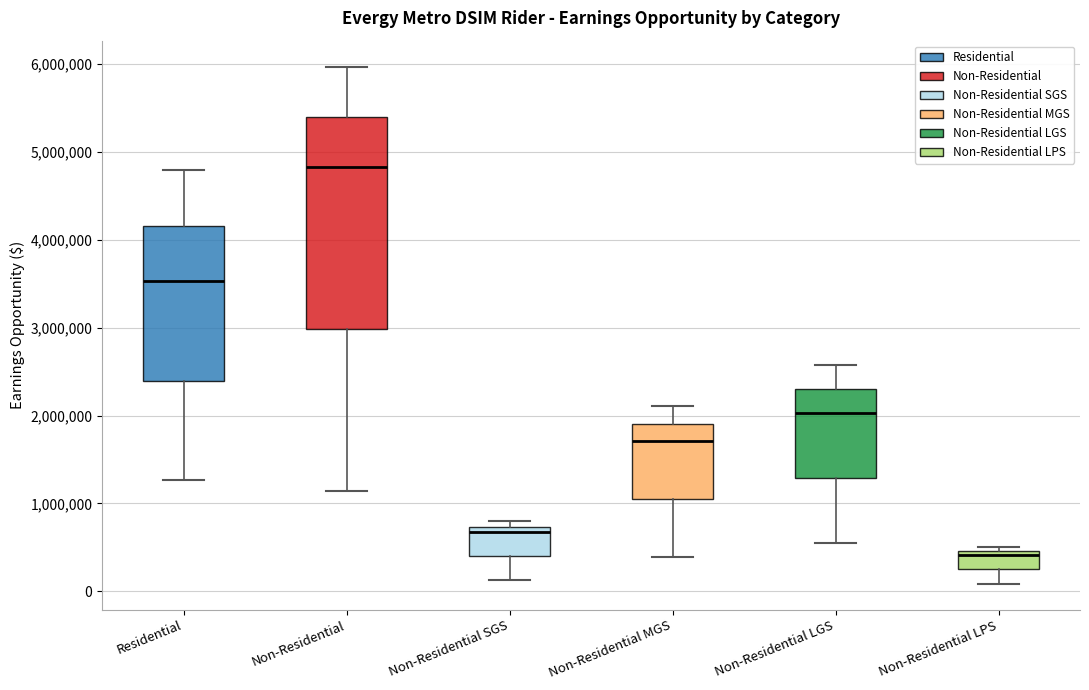

Reading left to right, read every box against the y-axis: the position of its median line, the range the box covers, and the ends of its whiskers. The values are not printed on the chart, so give them approximately, as read against the axis.

Residential: median 3500000, box 2400000 to 4200000, whiskers 1300000 to 4800000
Non-Residential: median 4800000, box 3000000 to 5400000, whiskers 1100000 to 6000000
Non-Residential SGS: median 700000 (just below the box's upper edge), box 400000 to 700000, whiskers 100000 to 800000
Non-Residential MGS: median 1700000, box 1100000 to 1900000, whiskers 400000 to 2100000
Non-Residential LGS: median 2000000, box 1300000 to 2300000, whiskers 500000 to 2600000
Non-Residential LPS: median 400000, box 200000 to 500000, whiskers 100000 to 500000 (just above the box's upper edge)